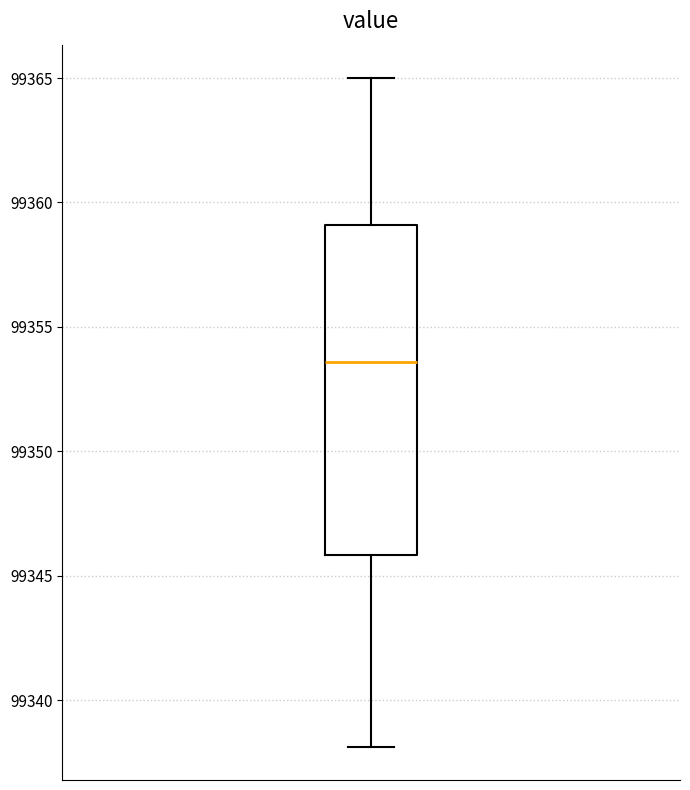

Where does the upper whisker of the box end on the y-axis? The values are not printed on the chart, so give them approximately, as read against the axis.

99365.0